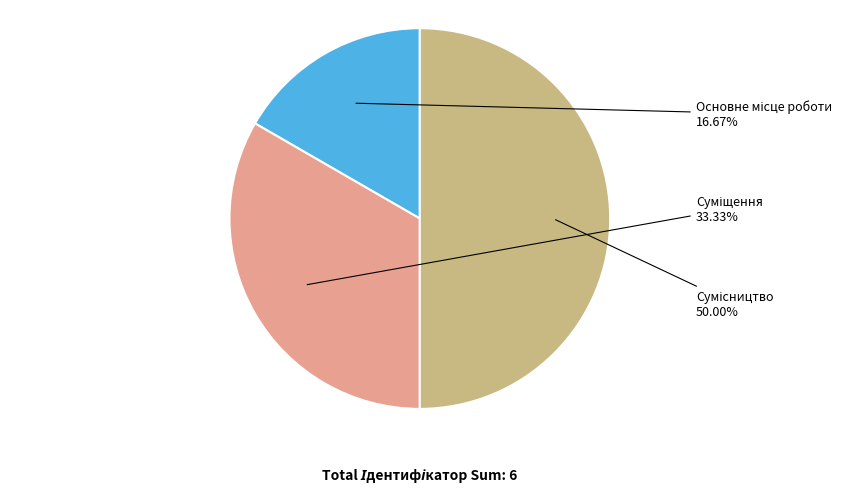

Which slice is the largest?

Сумісництво